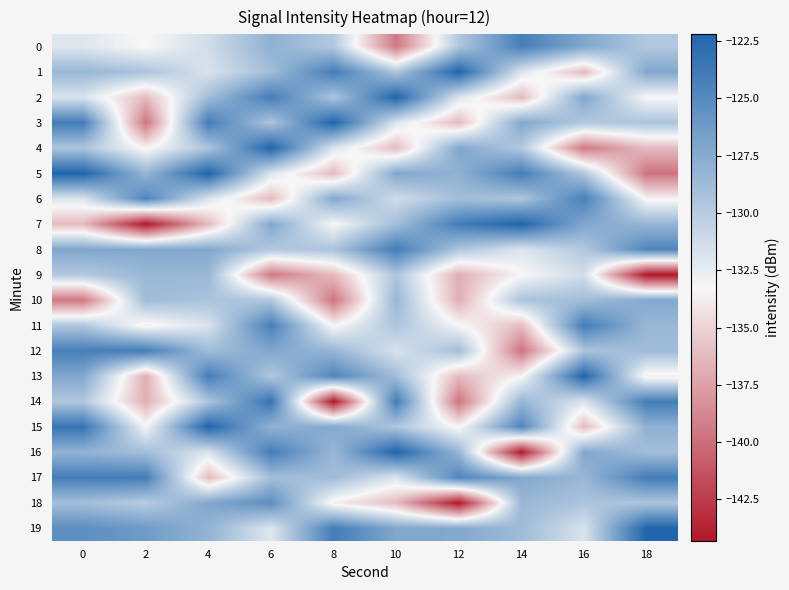

Reading left to right, extract all data points from this chart.

0: 0=-132.0	2=-133.3	4=-131.3	6=-127.9	8=-129.7	10=-139.5	12=-129.6	14=-124.2	16=-127.2	18=-129.7
1: 0=-128.4	2=-129.4	4=-131.7	6=-128.9	8=-124.0	10=-129.5	12=-122.2	14=-131.8	16=-136.3	18=-127.2
2: 0=-131.7	2=-136.2	4=-128.9	6=-124.0	8=-129.5	10=-122.2	12=-131.8	14=-136.3	16=-127.2	18=-133.3
3: 0=-124.0	2=-139.7	4=-124.0	6=-129.5	8=-122.2	10=-131.8	12=-136.3	14=-127.2	16=-129.7	18=-129.4
4: 0=-129.5	2=-133.4	4=-129.5	6=-122.2	8=-131.8	10=-136.3	12=-127.2	14=-129.7	16=-139.5	18=-136.2
5: 0=-122.2	2=-128.3	4=-122.2	6=-131.8	8=-136.3	10=-127.2	12=-127.9	14=-124.0	16=-129.6	18=-139.7
6: 0=-131.8	2=-124.7	4=-131.8	6=-136.3	8=-127.2	10=-131.3	12=-128.9	14=-129.5	16=-124.2	18=-133.4
7: 0=-136.3	2=-144.3	4=-136.3	6=-127.2	8=-133.3	10=-128.9	12=-124.0	14=-122.2	16=-127.2	18=-128.3
8: 0=-127.2	2=-127.3	4=-127.2	6=-129.7	8=-129.4	10=-124.0	12=-129.5	14=-131.8	16=-129.7	18=-124.7
9: 0=-129.7	2=-128.5	4=-128.4	6=-139.5	8=-136.2	10=-129.5	12=-136.8	14=-133.3	16=-131.3	18=-144.3
10: 0=-139.5	2=-128.7	4=-129.4	6=-129.6	8=-139.7	10=-128.4	12=-136.8	14=-129.4	16=-128.9	18=-127.3
11: 0=-129.6	2=-133.7	4=-131.7	6=-124.2	8=-133.4	10=-129.4	12=-133.1	14=-136.2	16=-124.0	18=-128.5
12: 0=-124.2	2=-124.0	4=-128.9	6=-127.2	8=-128.3	10=-131.7	12=-128.9	14=-139.7	16=-129.5	18=-128.7
13: 0=-127.2	2=-136.8	4=-124.0	6=-129.7	8=-124.7	10=-128.9	12=-136.2	14=-133.4	16=-122.2	18=-133.7
14: 0=-129.7	2=-136.8	4=-129.5	6=-123.3	8=-144.3	10=-124.0	12=-139.7	14=-128.3	16=-131.8	18=-124.0
15: 0=-123.3	2=-133.1	4=-122.2	6=-128.1	8=-127.3	10=-129.5	12=-133.4	14=-124.7	16=-136.3	18=-127.9
16: 0=-128.1	2=-128.9	4=-131.8	6=-124.0	8=-128.5	10=-122.2	12=-128.3	14=-144.3	16=-127.2	18=-128.9
17: 0=-124.0	2=-124.0	4=-136.3	6=-129.0	8=-128.7	10=-131.8	12=-124.7	14=-127.3	16=-128.4	18=-124.0
18: 0=-129.0	2=-130.0	4=-127.2	6=-125.3	8=-133.7	10=-136.3	12=-144.3	14=-128.5	16=-129.4	18=-129.5
19: 0=-125.3	2=-126.3	4=-128.1	6=-132.0	8=-124.0	10=-127.2	12=-127.3	14=-128.7	16=-131.7	18=-122.2